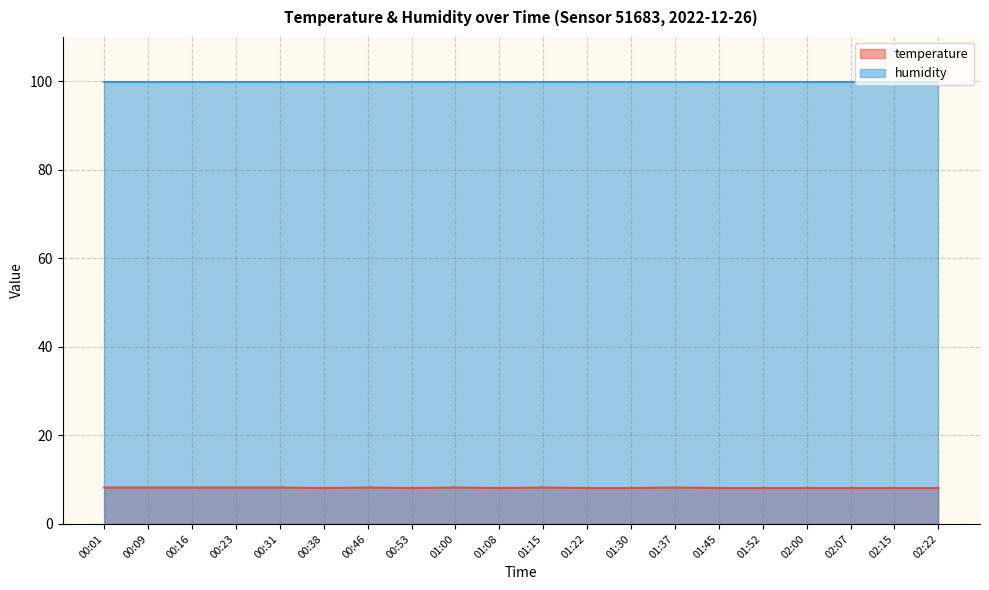

What position from the right is 00:09?

19